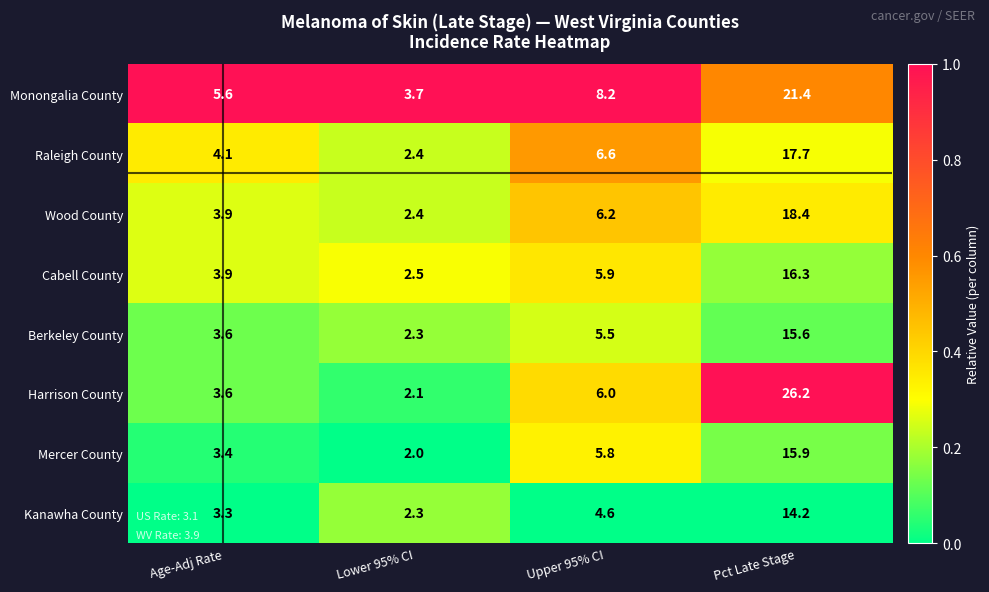

Count the number of data series in this chart.

8